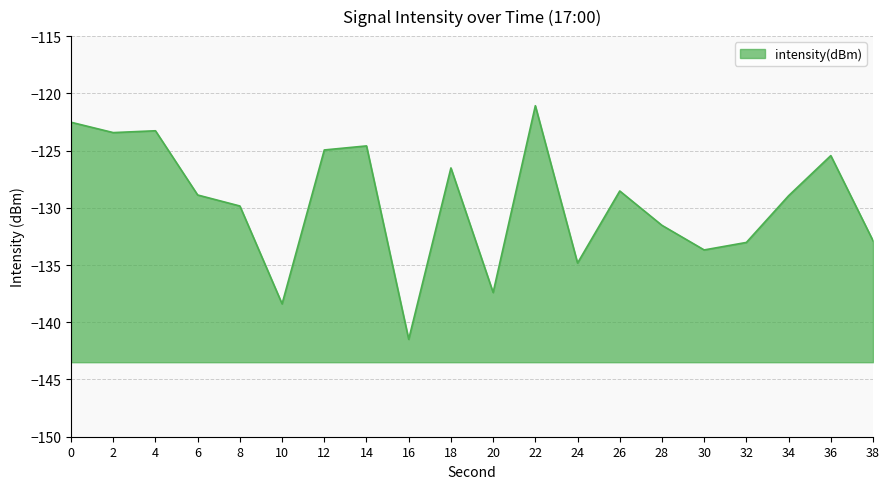

Does the chart have visible grid lines?

Yes